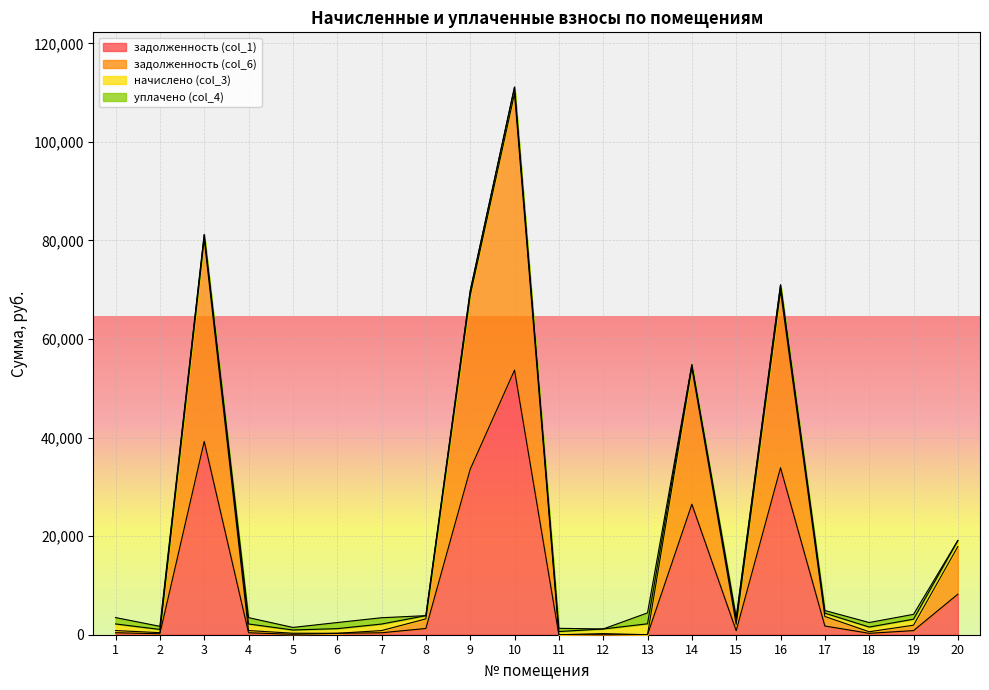

The value of задолженность (col_1) at 6 is 478.9. True or false?

False